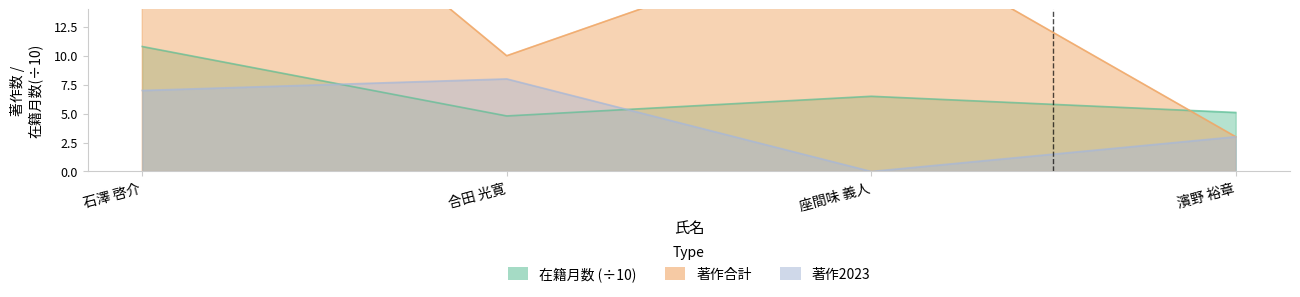

Rank the series at 合田 光寛 from highest to lowest value.

著作合計, 著作2023, 在籍月数